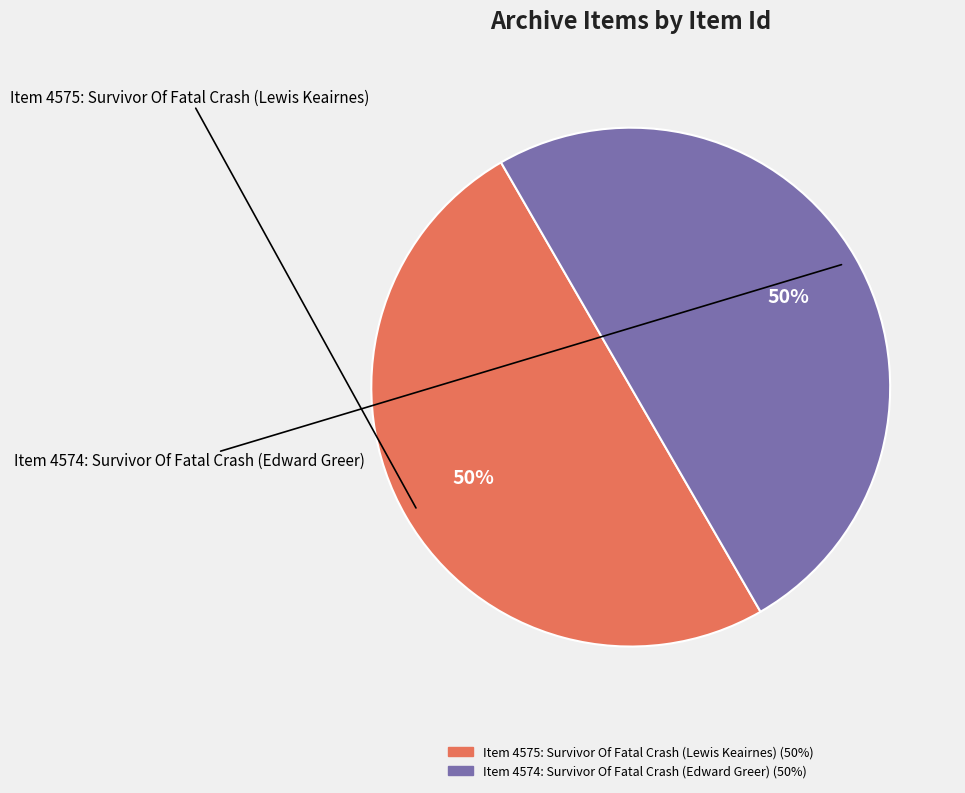

Is it true that Item 4574: Survivor Of Fatal Crash (Edward Greer) is 50% of the pie?

True